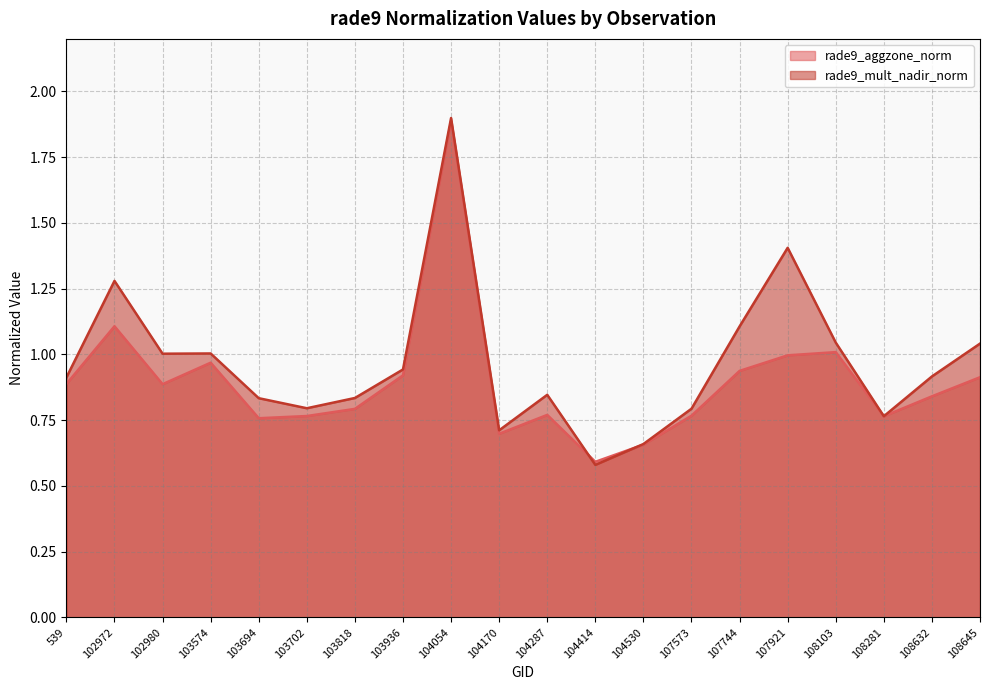

What is the minimum value shown in the chart?

0.6